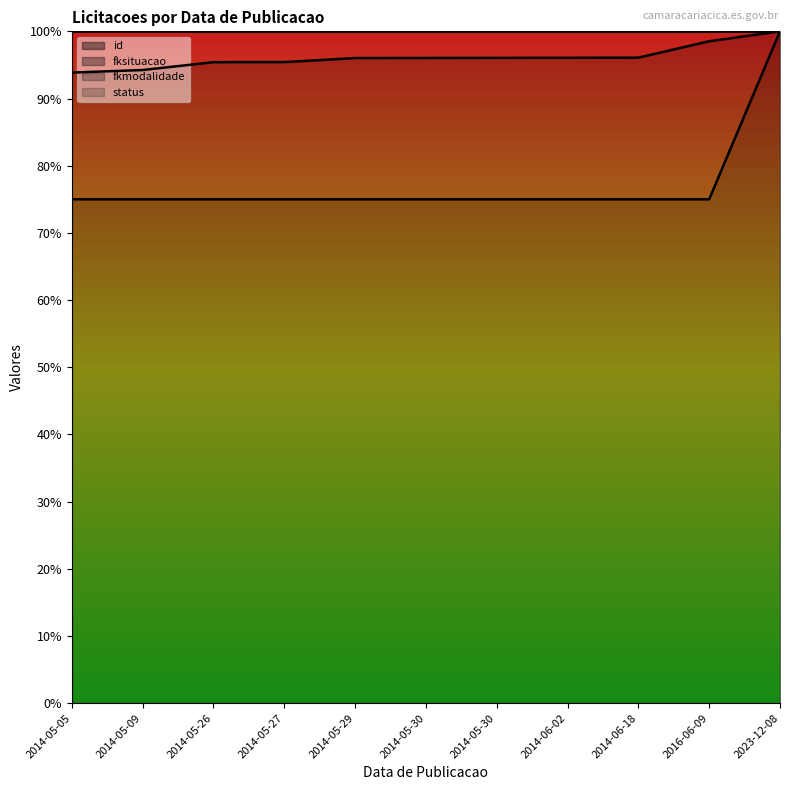

Does the chart display data point markers on the line(s)?

No